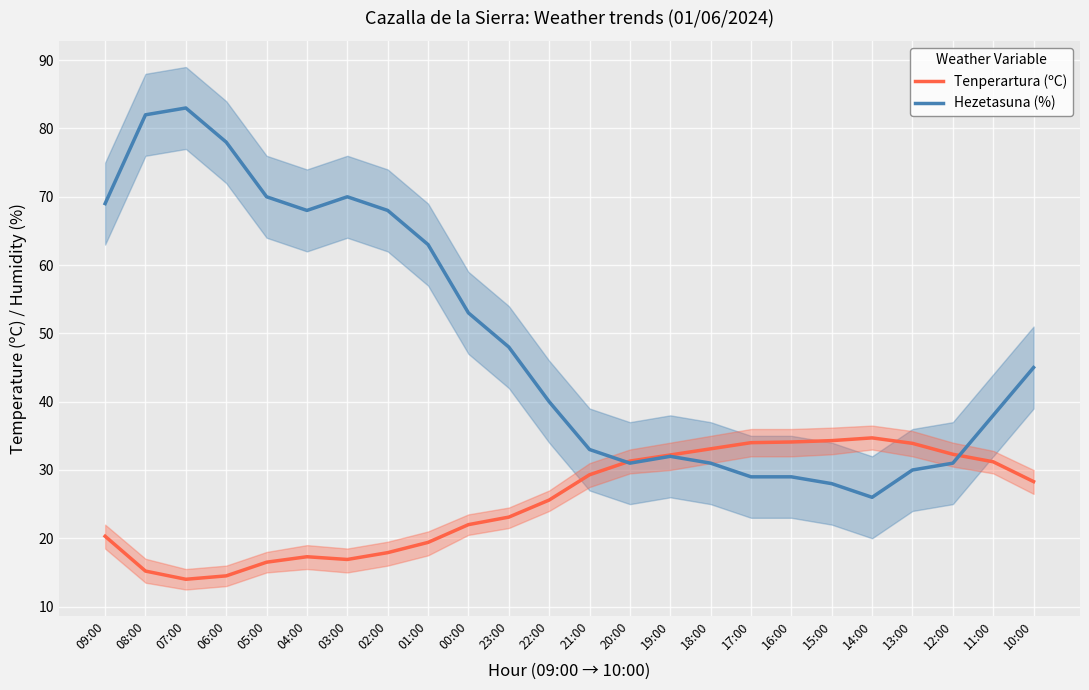

Which category has the highest value in the Tenperartura (ºC) series?

14:00